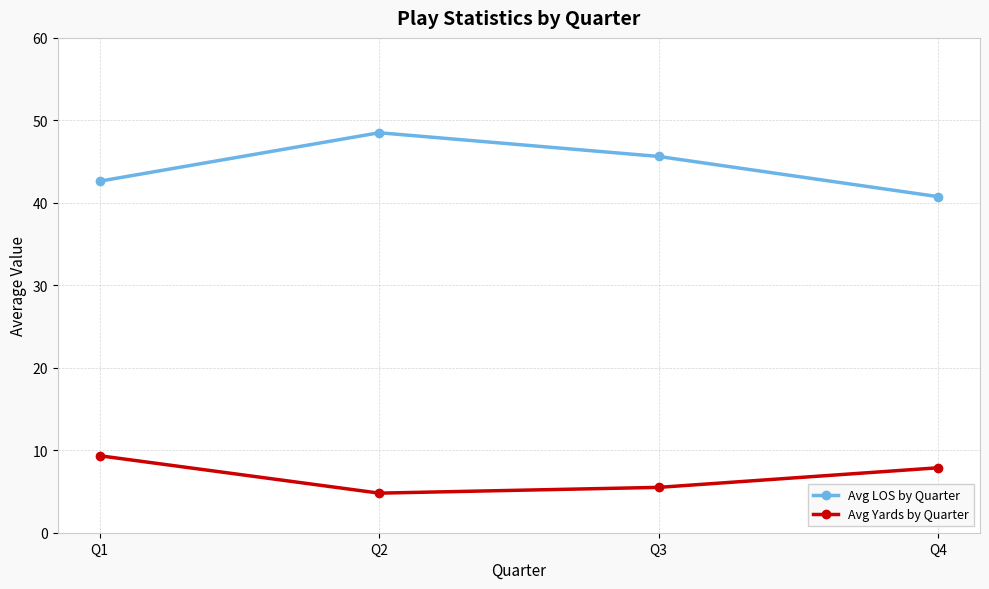

How many interior local valleys does the Avg Yards by Quarter series have?

1